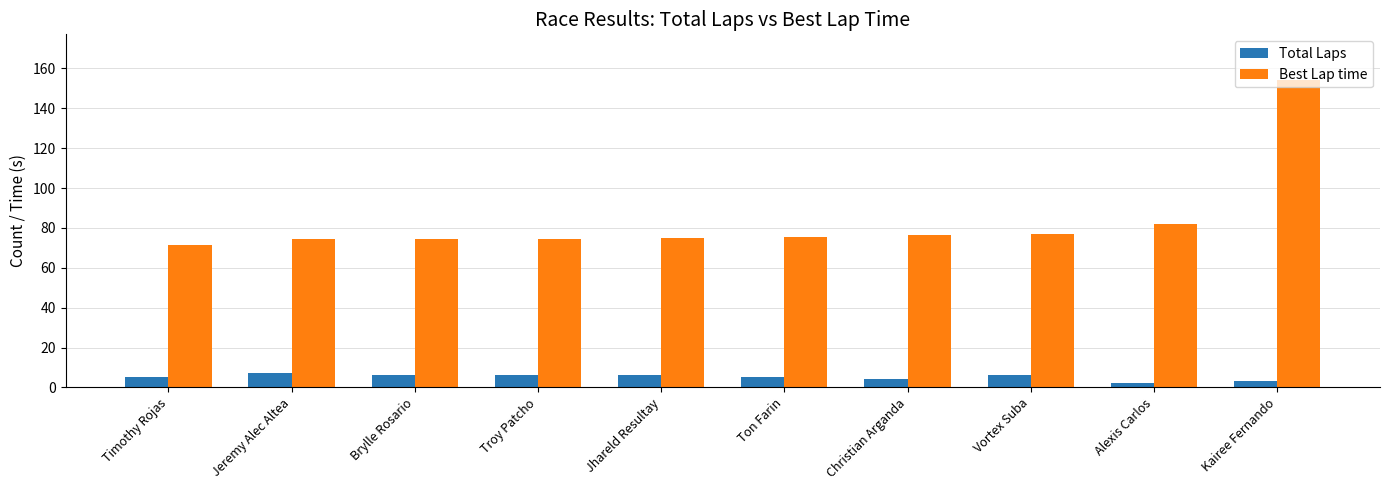

What value does the Total Laps series have at Christian Arganda?

4.0